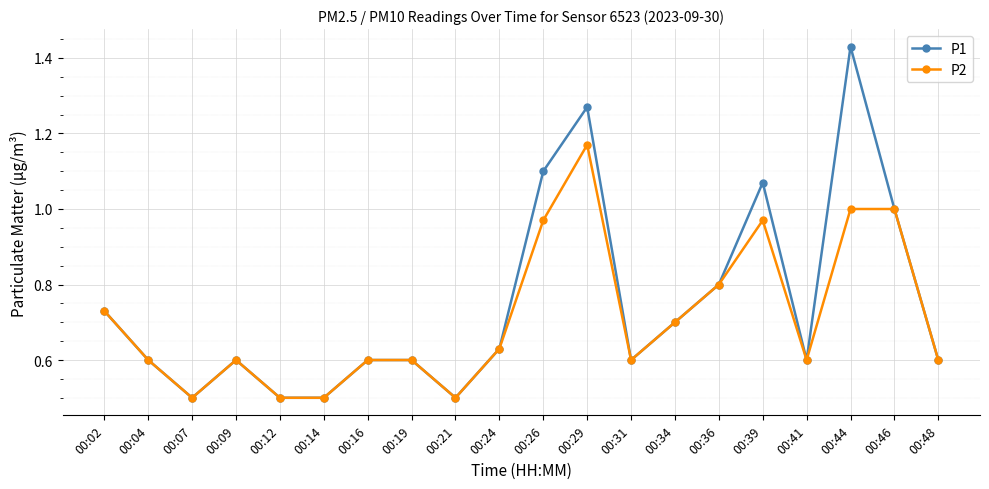

The P2 series shows 1.1 at 00:04. True or false?

False